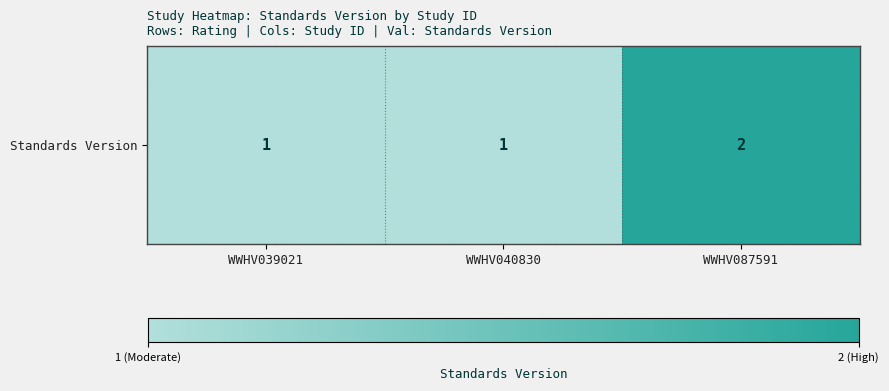

Which has a higher value, WWHV039021 or WWHV087591?

WWHV087591